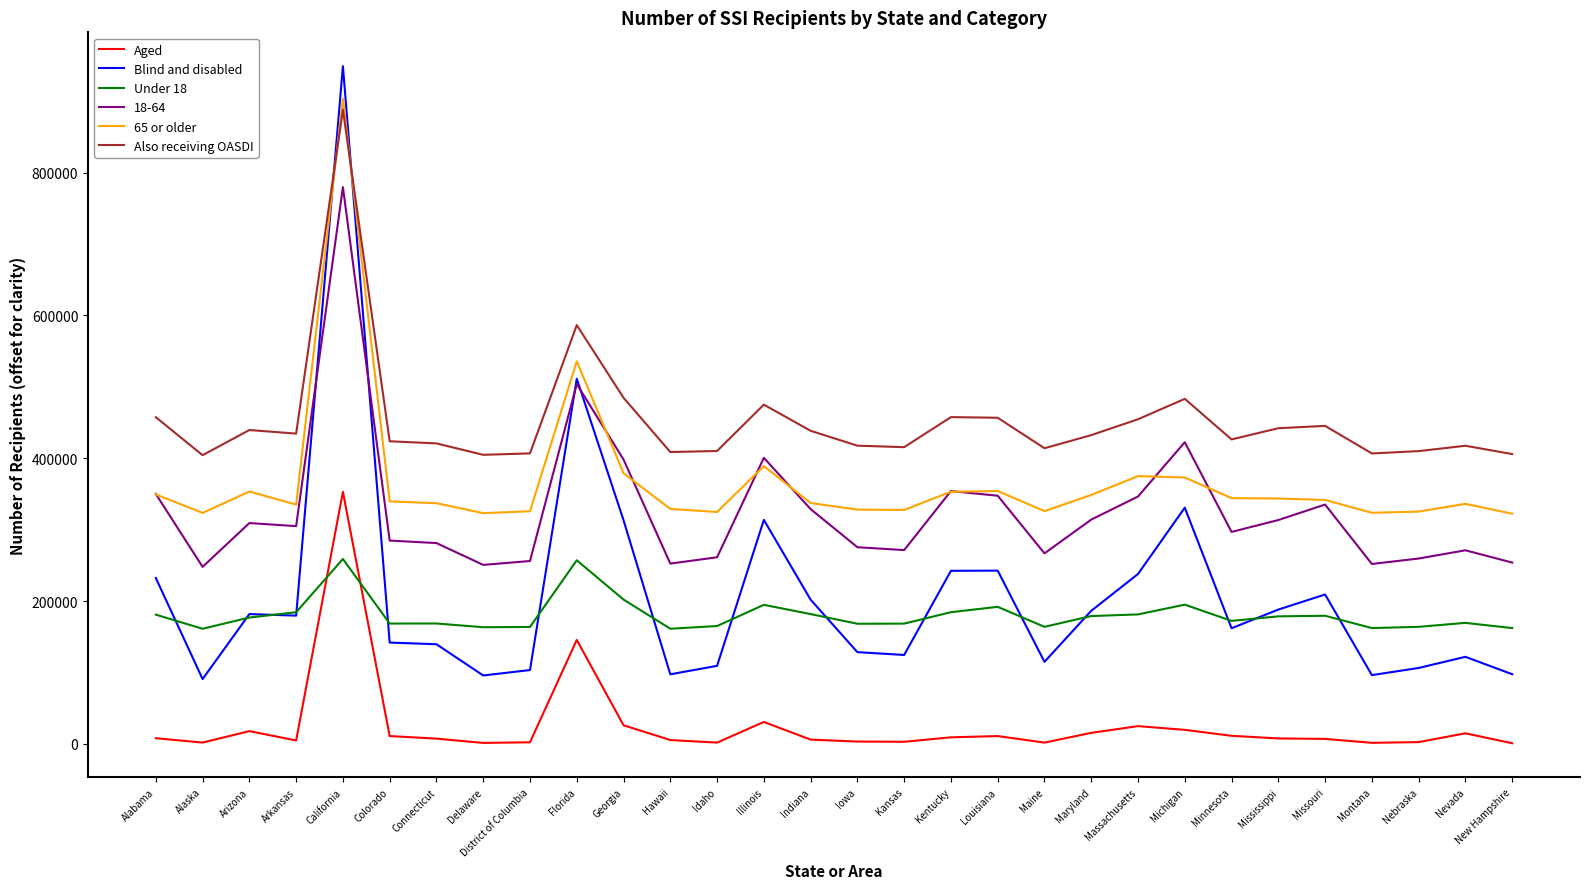

At which category does the chart reach its peak across all series?

California